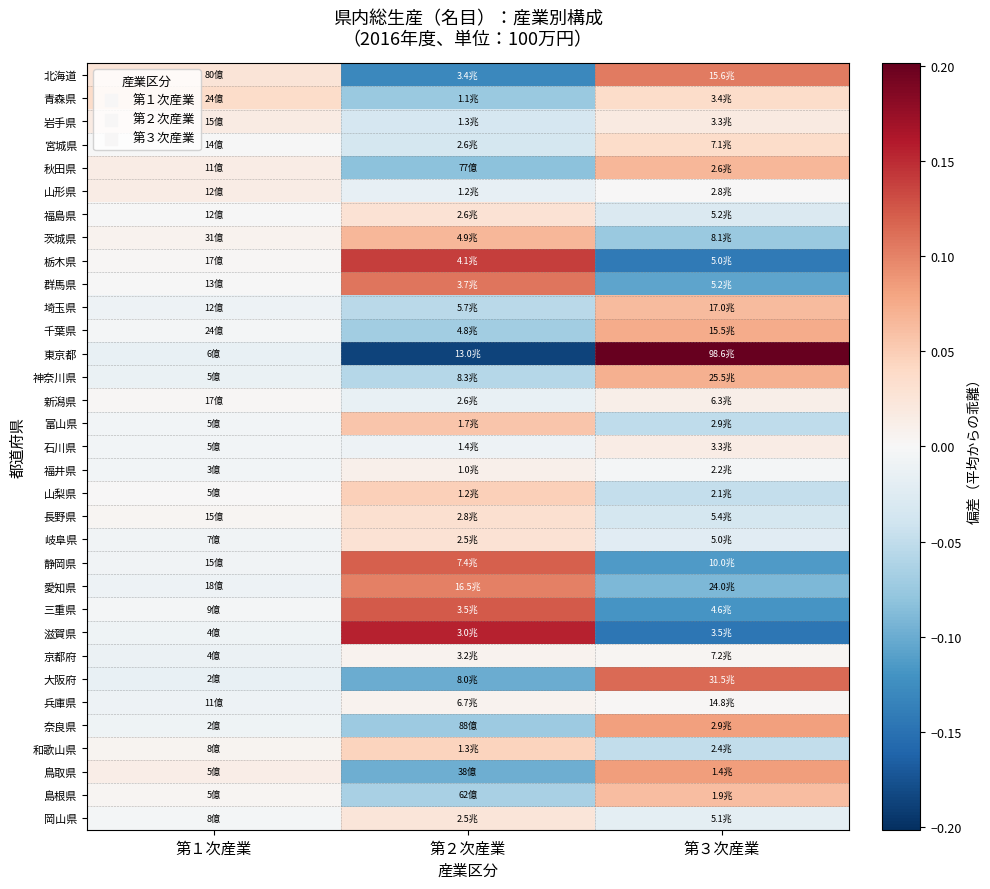

Which has a higher value, 第２次産業 or 第３次産業?

第３次産業